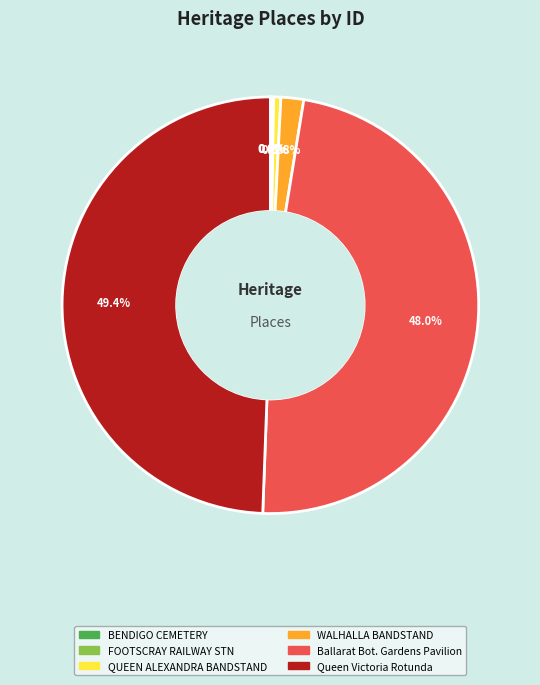

Is there any slice that represents more than half of the pie?

No